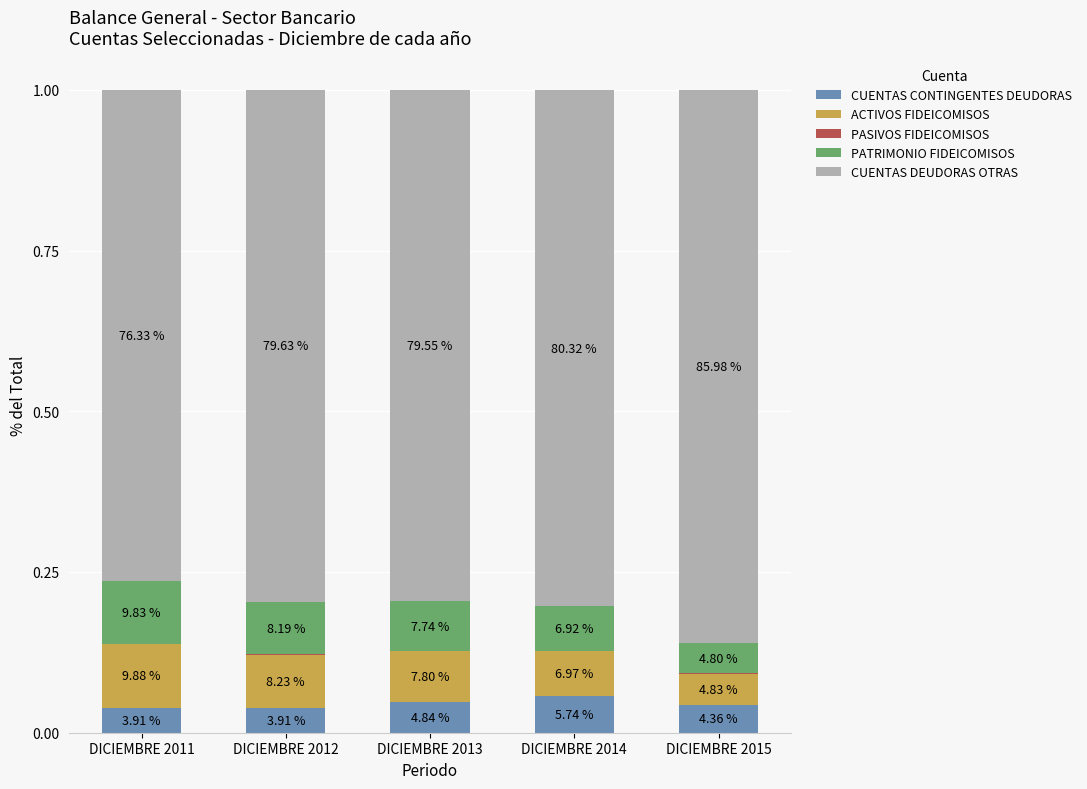

Are the bars grouped side by side (vs. stacked)?

No